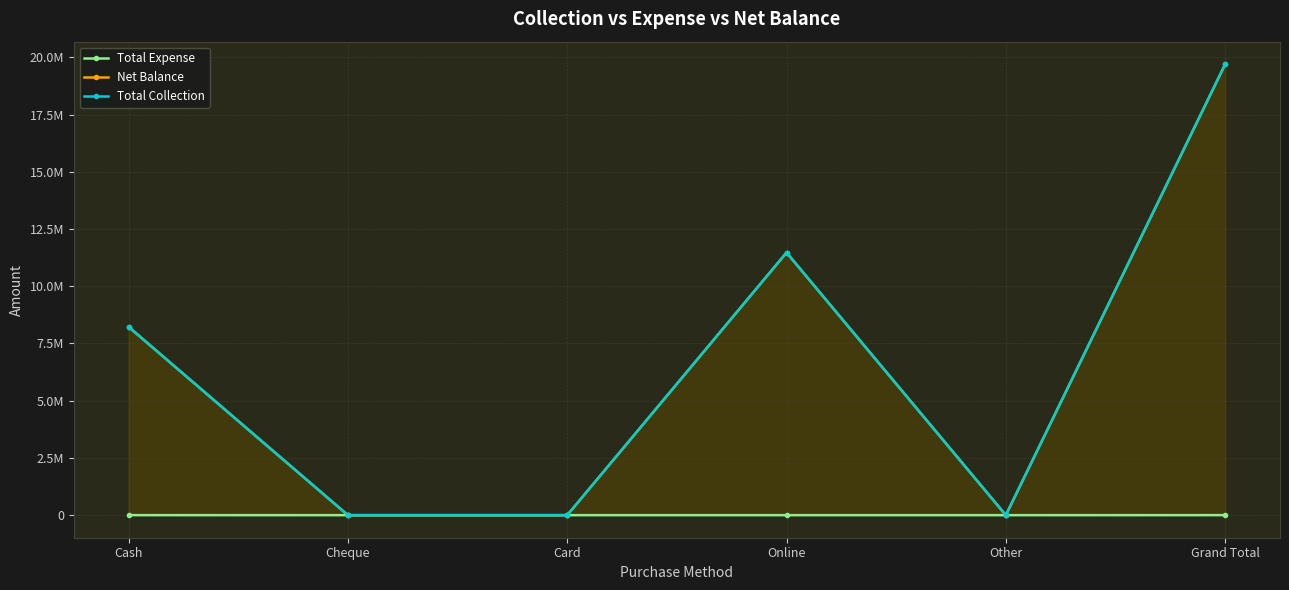

How many lines are shown in the chart?

3